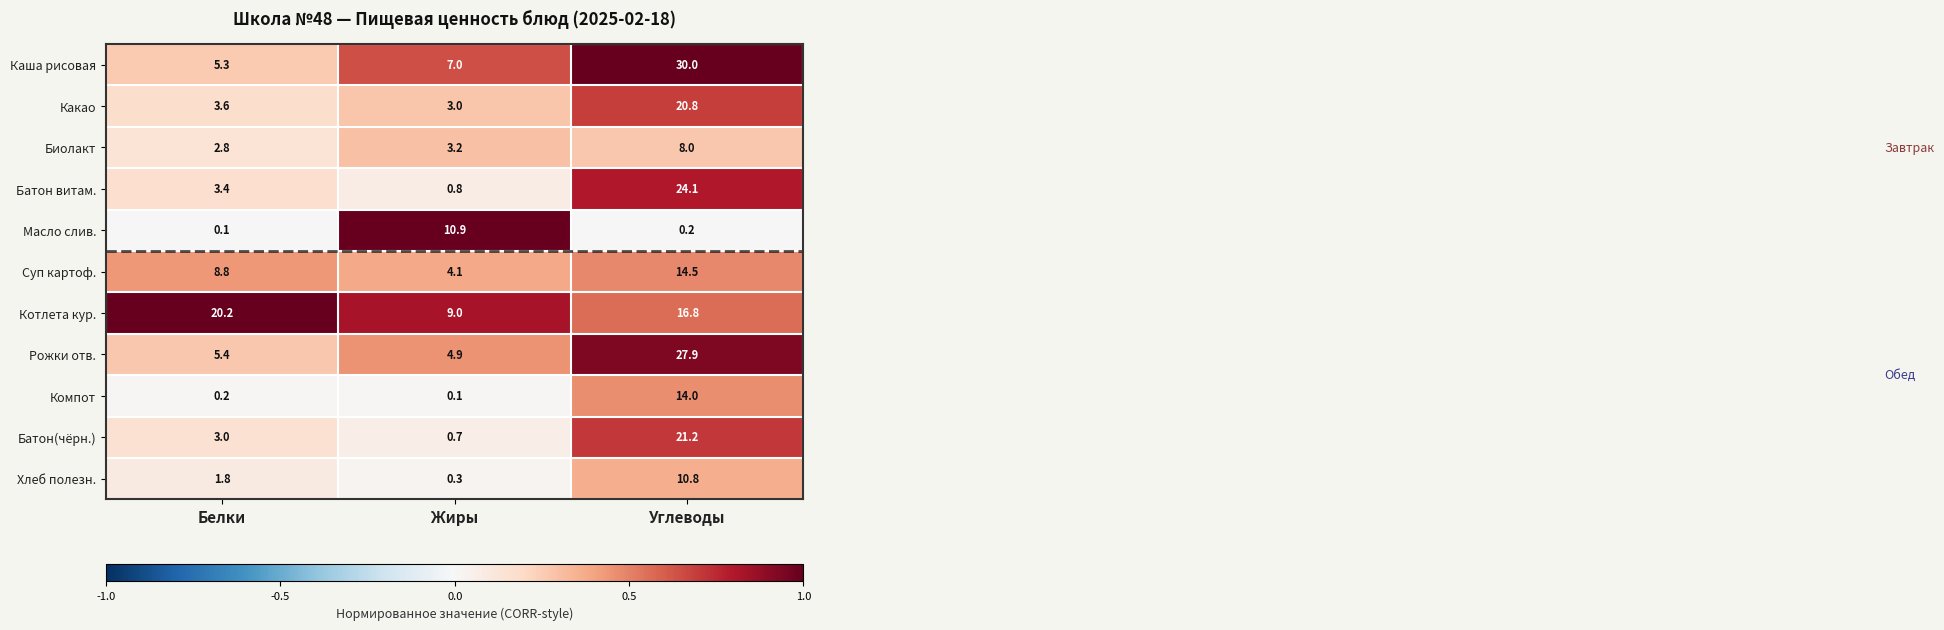

What is the sum of the Котлета кур. values at Белки and Жиры?

29.2